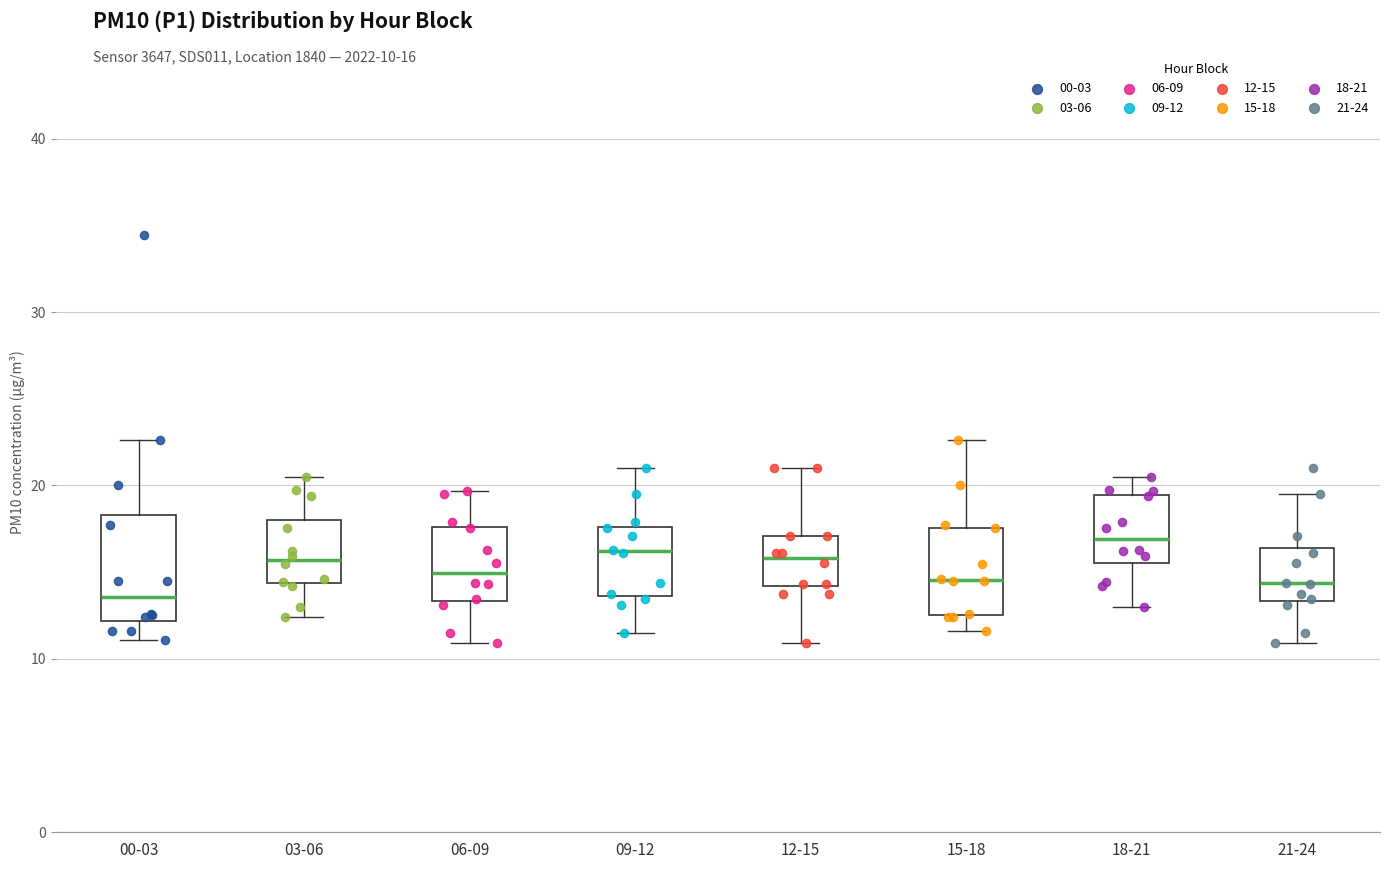

Reading left to right, transcribe this box plot: for each box, give where its median line is, the range the box spans, and where its two whiskers end, as read against the y-axis. The values are not printed on the chart, so give them approximately, as read against the axis.

00-03: median 14, box 12 to 18, whiskers 11 to 23
03-06: median 16, box 14 to 18, whiskers 12 to 21
06-09: median 15, box 13 to 18, whiskers 11 to 20
09-12: median 16, box 14 to 18, whiskers 11 to 21
12-15: median 16, box 14 to 17, whiskers 11 to 21
15-18: median 15, box 13 to 18, whiskers 12 to 23
18-21: median 17, box 16 to 19, whiskers 13 to 21
21-24: median 14, box 13 to 16, whiskers 11 to 20